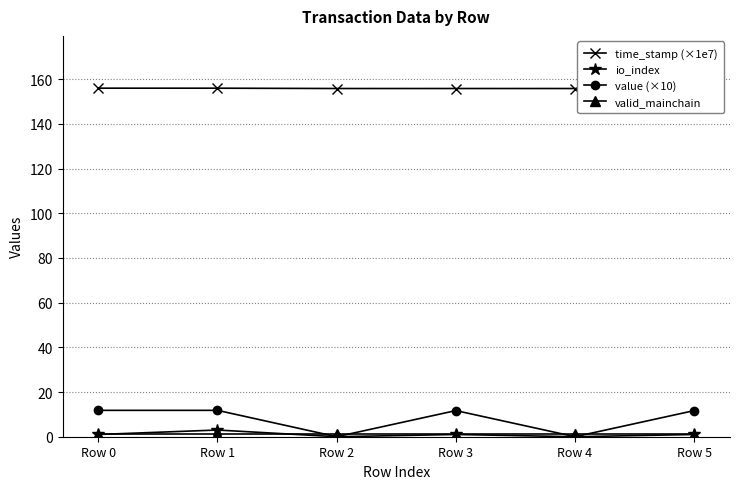

How many data points in value (×10) are less than 11?

2